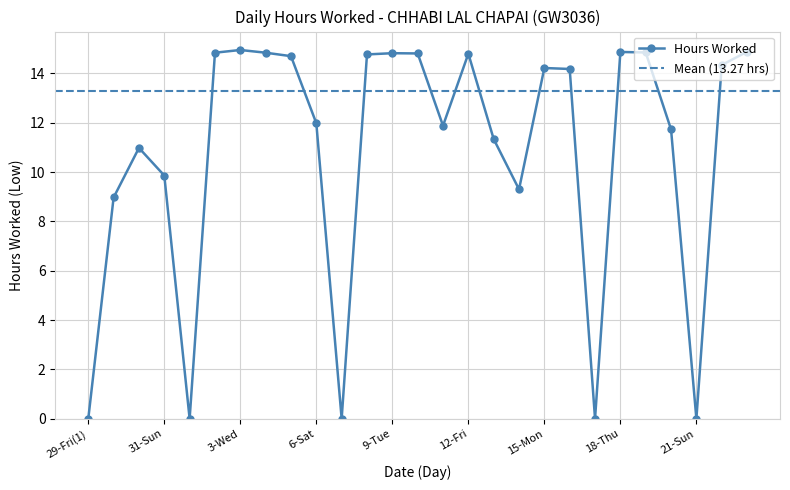

Reading left to right, extract all data points from this chart.

29-Fri(1)=0.0	29-Fri(2)=9.0	30-Sat=11.0	31-Sun=9.9	1-Mon=0.0	2-Tue=14.8	3-Wed=14.9	4-Thu=14.8	5-Fri=14.7	6-Sat=12.0	7-Sun=0.0	8-Mon=14.8	9-Tue=14.8	10-Wed=14.8	11-Thu=11.9	12-Fri=14.8	13-Sat=11.3	14-Sun=9.3	15-Mon=14.2	16-Tue=14.2	17-Wed=0.0	18-Thu=14.9	19-Fri=14.8	20-Sat=11.7	21-Sun=0.0	22-Mon=14.3	23-Tue=14.9